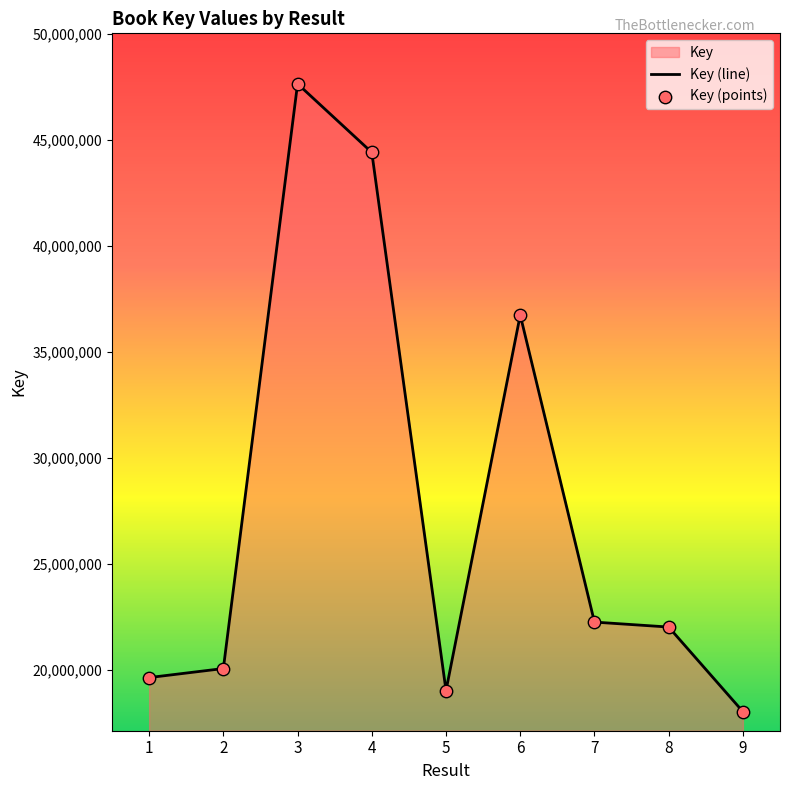

At which category is the sum across all series the highest?

3